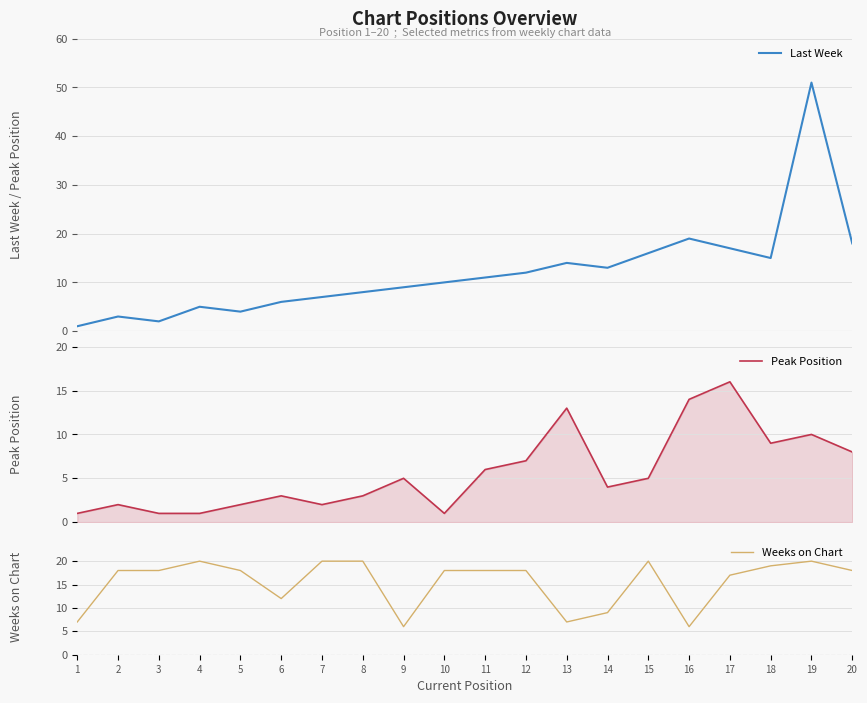

True or false: Weeks on Chart has more than 0 interior local peaks.

True